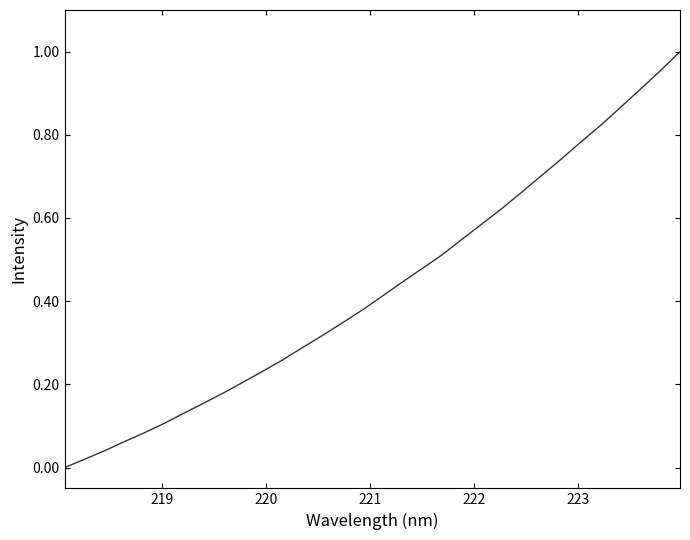

True or false: there are more than 2 points higher than both neighbors.

False